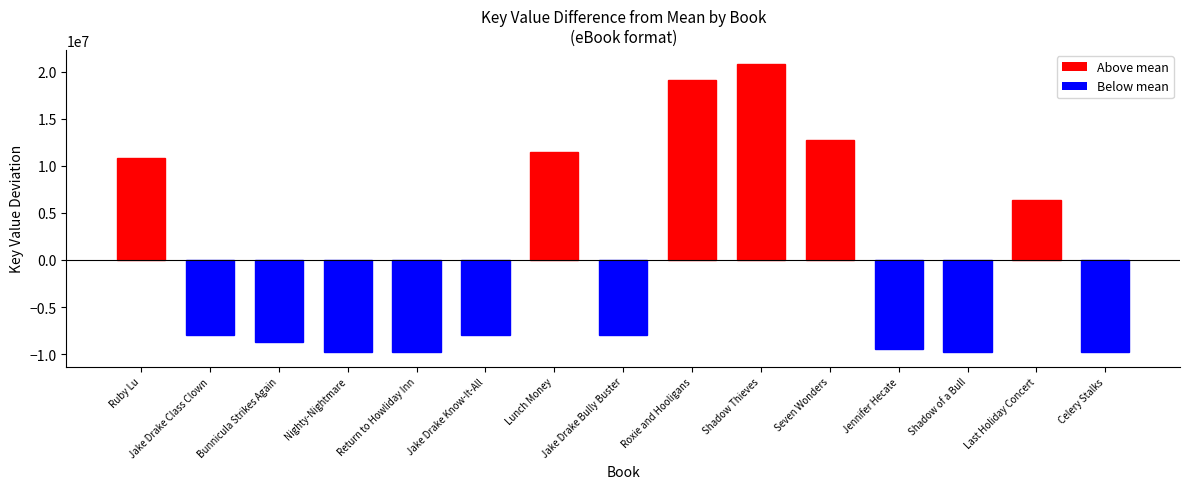

The value at Roxie and Hooligans is 19094645.5. True or false?

True